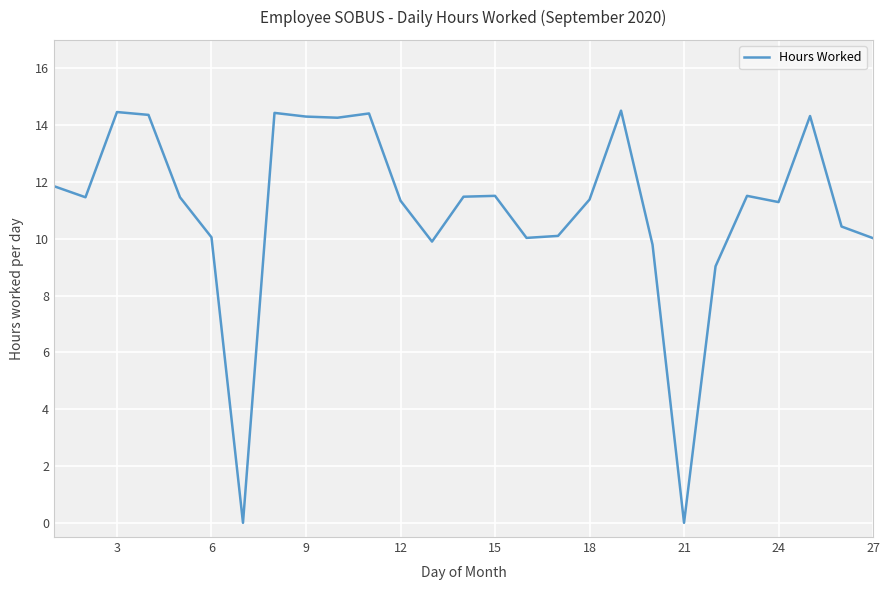

What is the sum of all values?

297.7